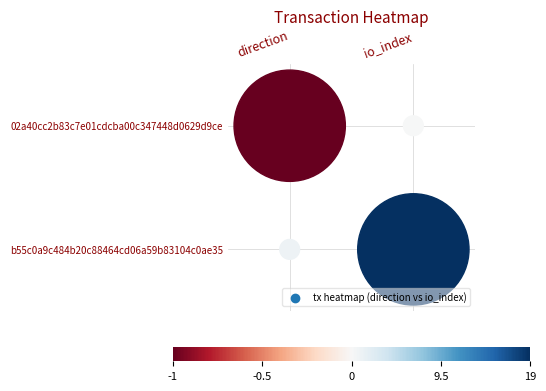

Reading left to right, extract all data points from this chart.

02a40cc2b83c7e01cdcba00c347448d0629d9ce: 0=-1	1=0
b55c0a9c484b20c88464cd06a59b83104c0ae35: 0=1	1=19